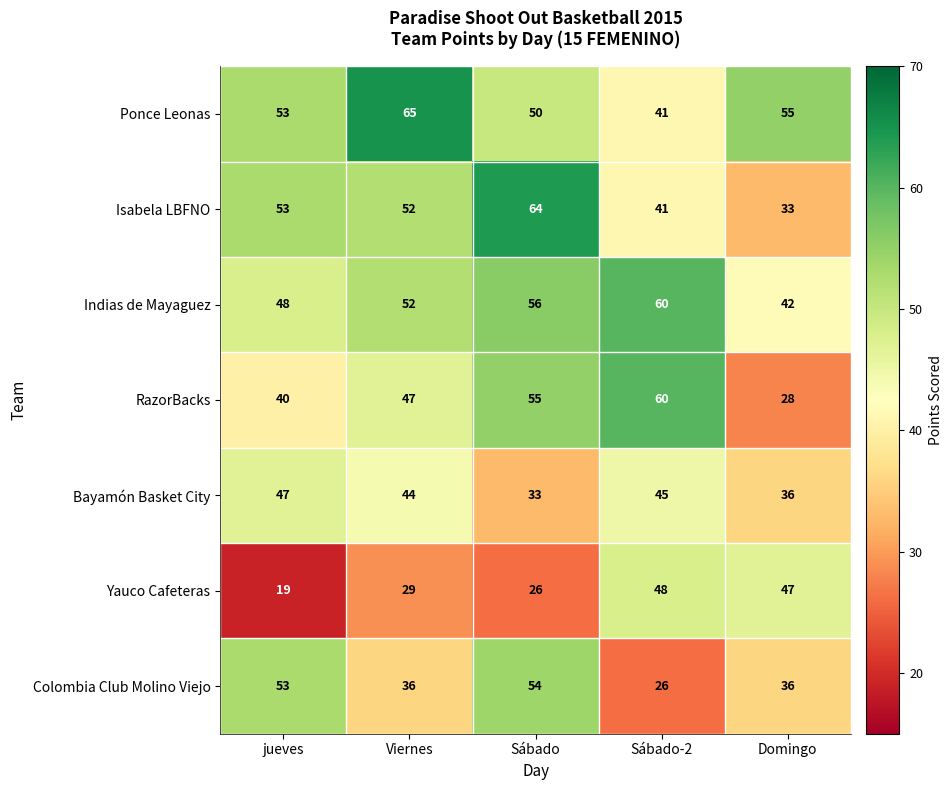

True or false: Isabela LBFNO has a value of 90 at jueves.

False